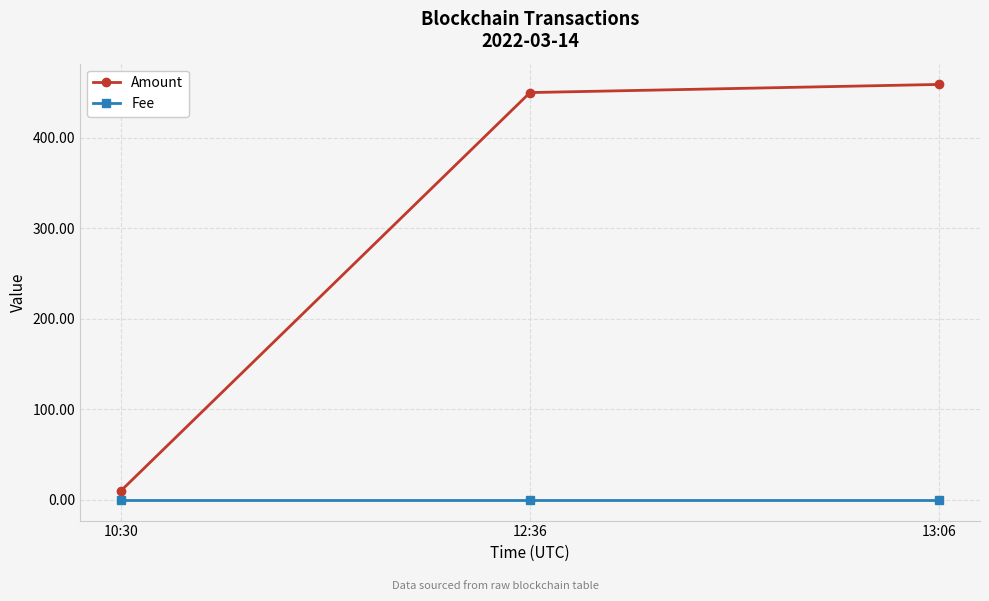

Which series has the widest spread of values?

Amount